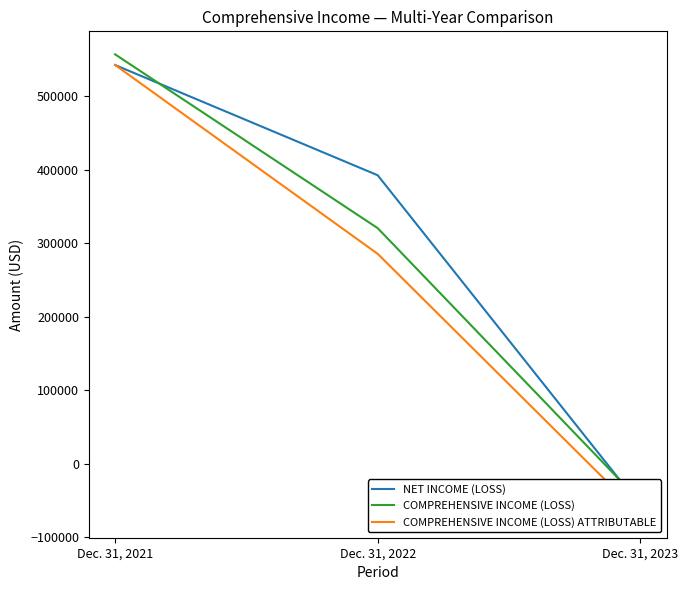

Which series has the largest total across all categories?

NET INCOME (LOSS)